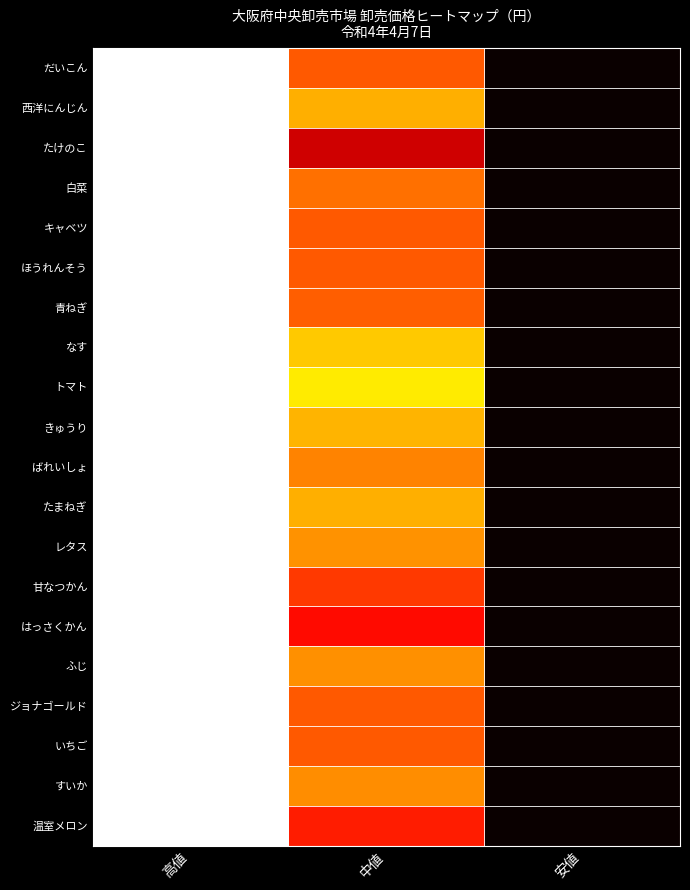

At how many categories does at least one series exceed 0?

2